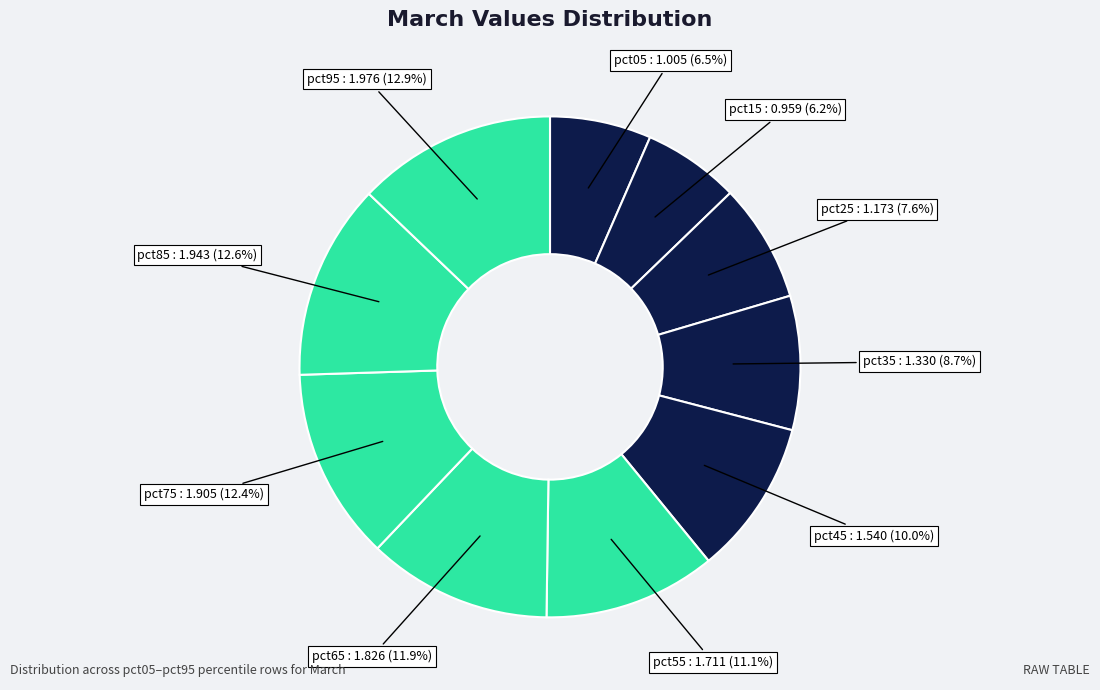

The pct55 slice represents 11% of the pie. True or false?

True